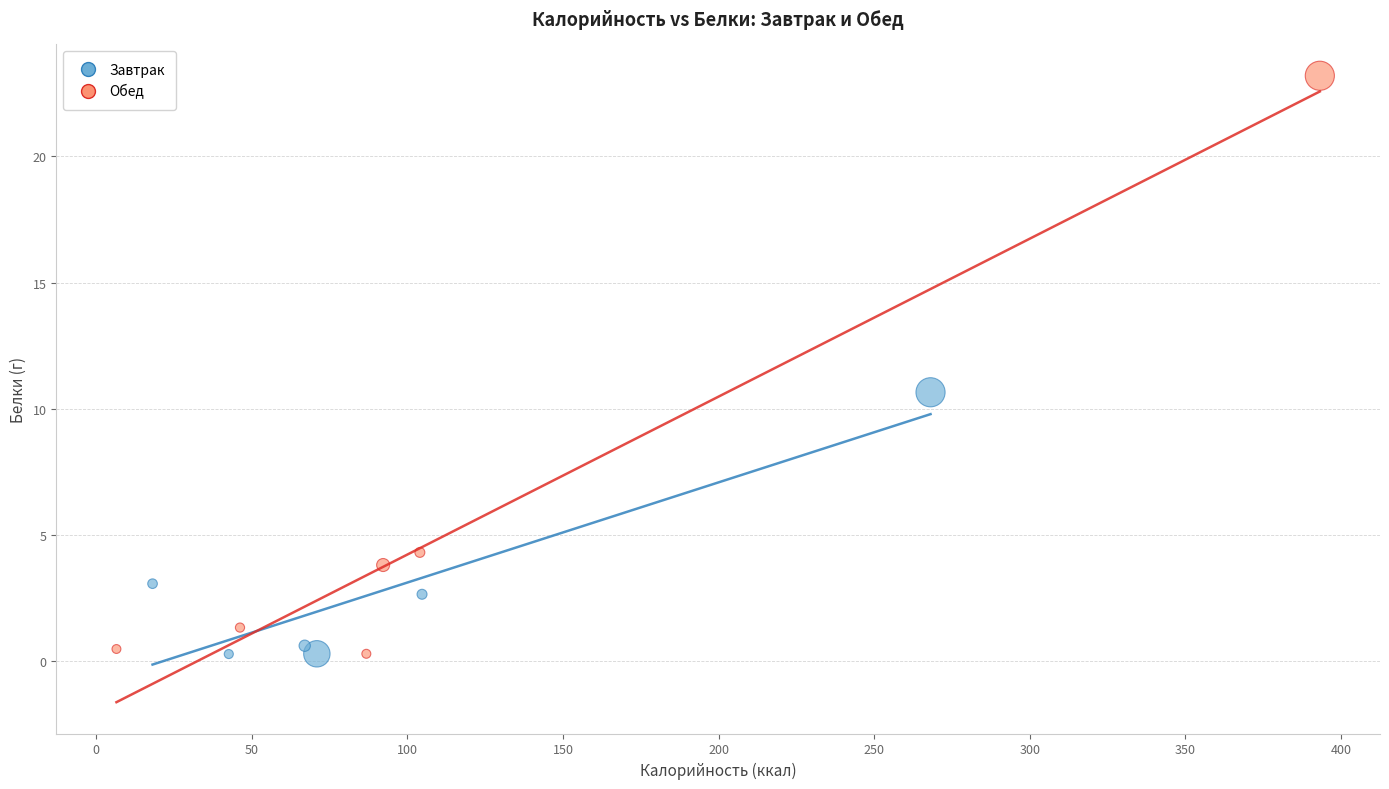

Which series has the largest Y range (max minus min)?

Обед